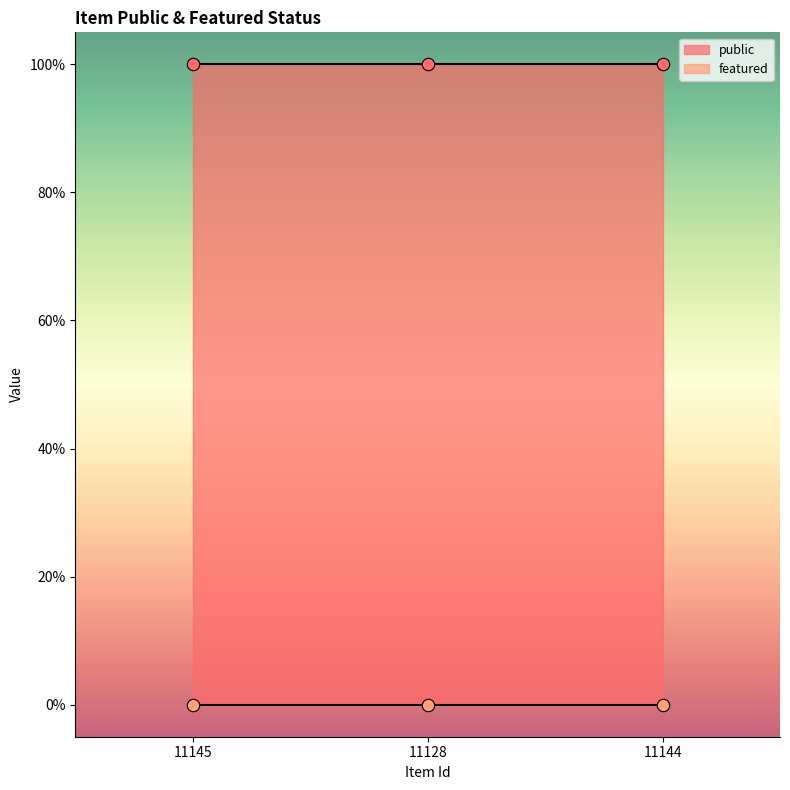

Which series contains the highest Y value?

public